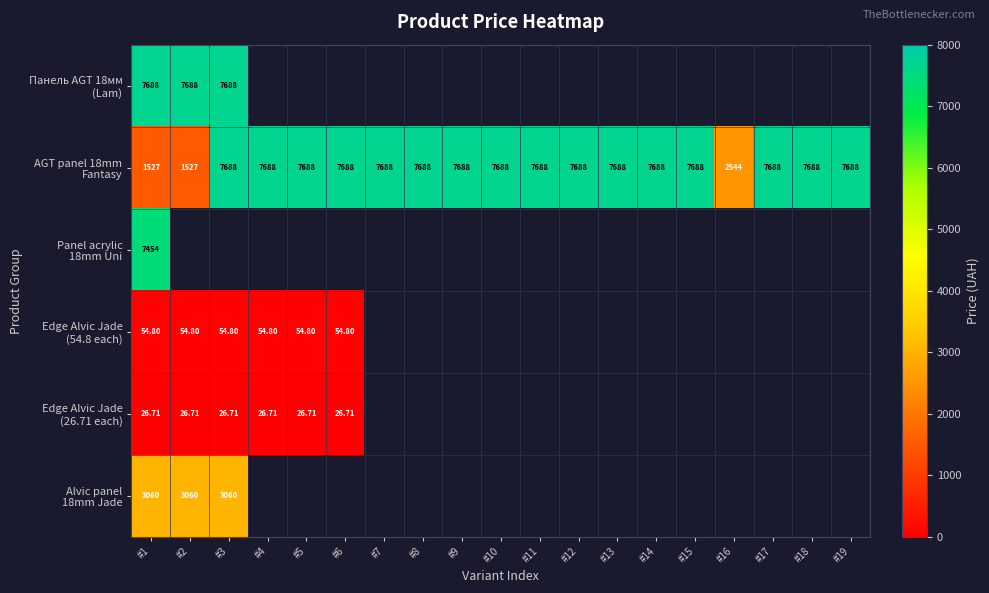

The value of Edge Alvic Jade (26.71 each) at #1 is 26.7. True or false?

True